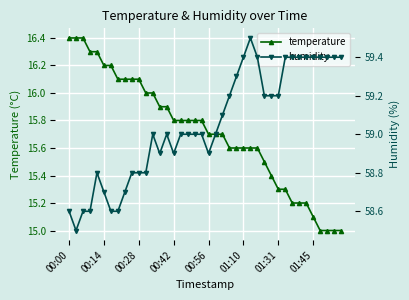

Which series has the largest range (max minus min)?

temperature